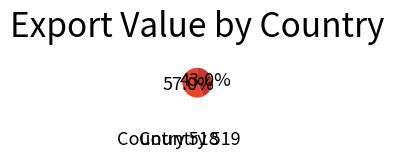

Does Country 518 represent more than half of the total?

Yes